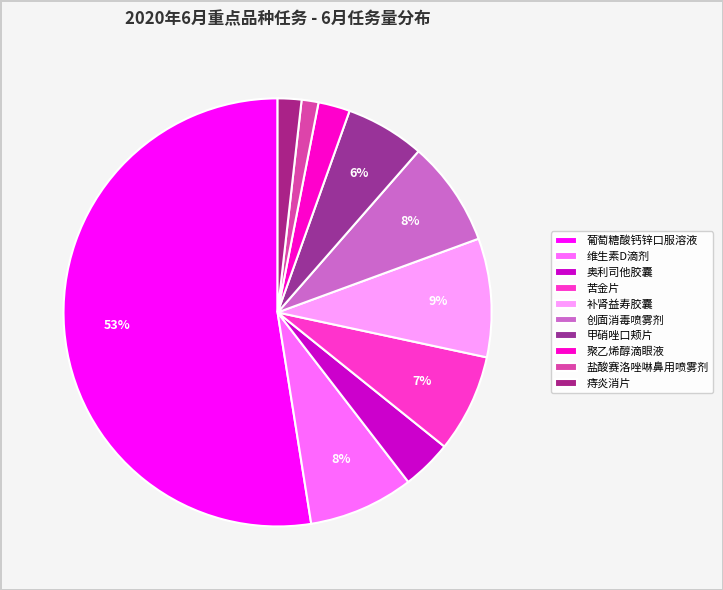

Count the number of slices in the pie.

10